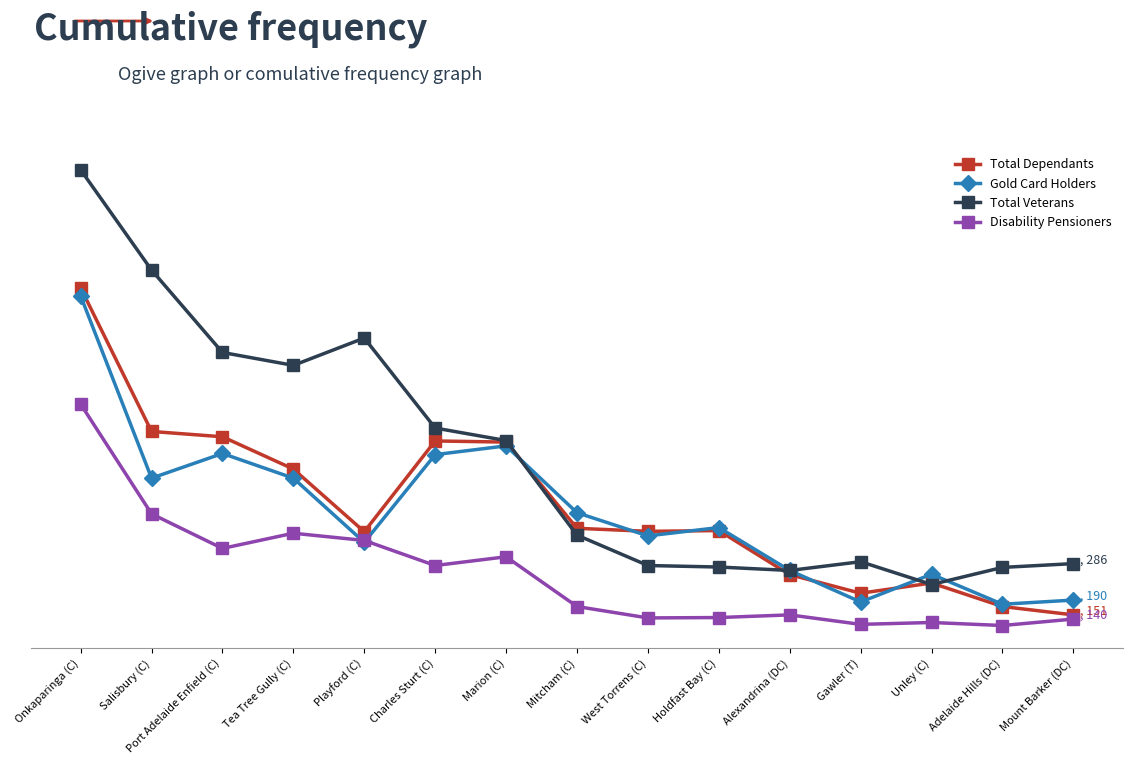

What is the greatest value displayed?

1323